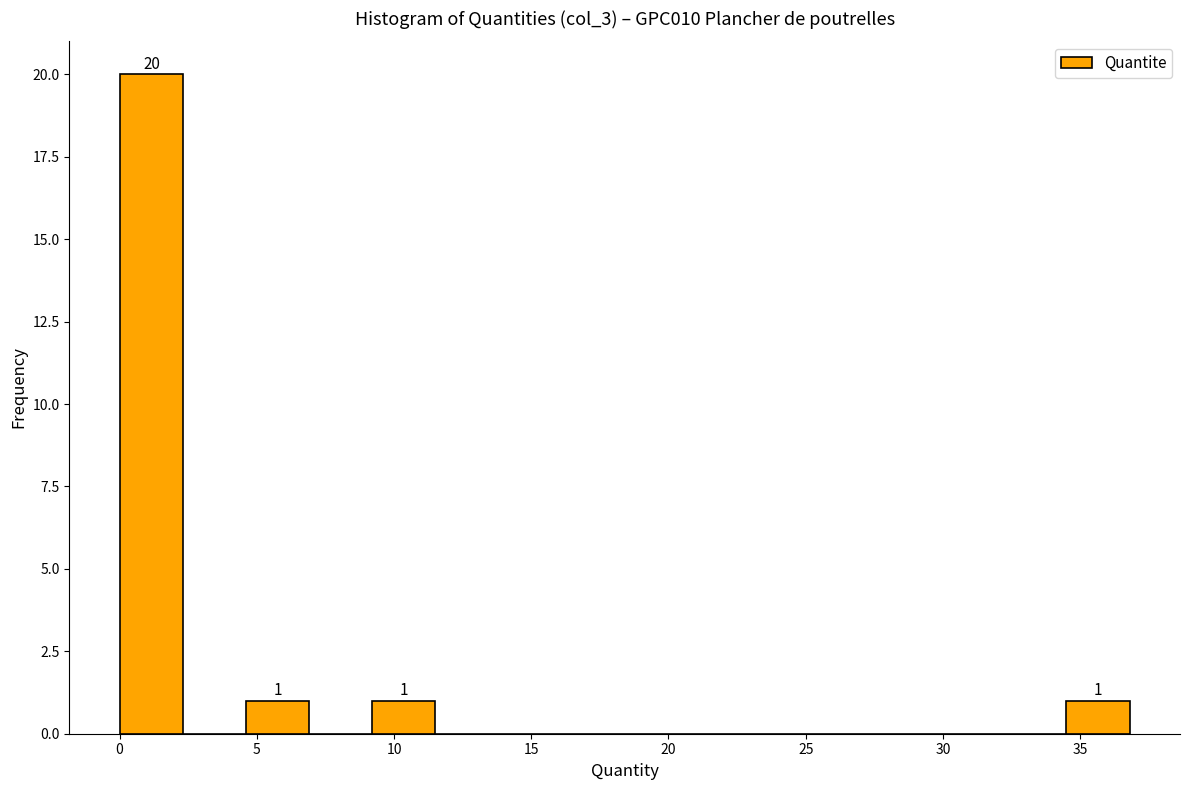

Over which range of the x-axis is the bar tallest?

0.0 to 2.5